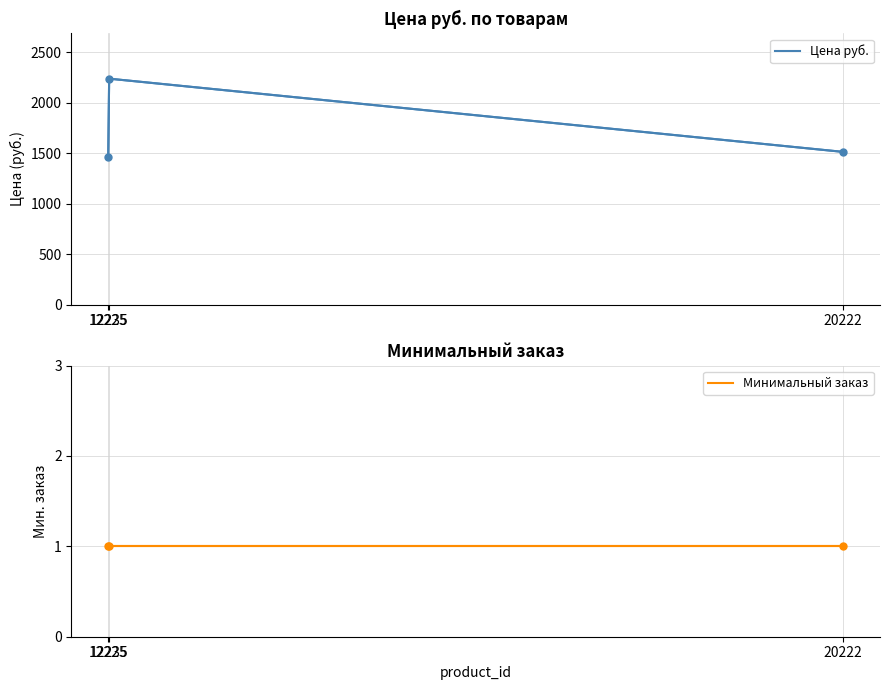

Which series has the widest spread of values?

Цена руб.